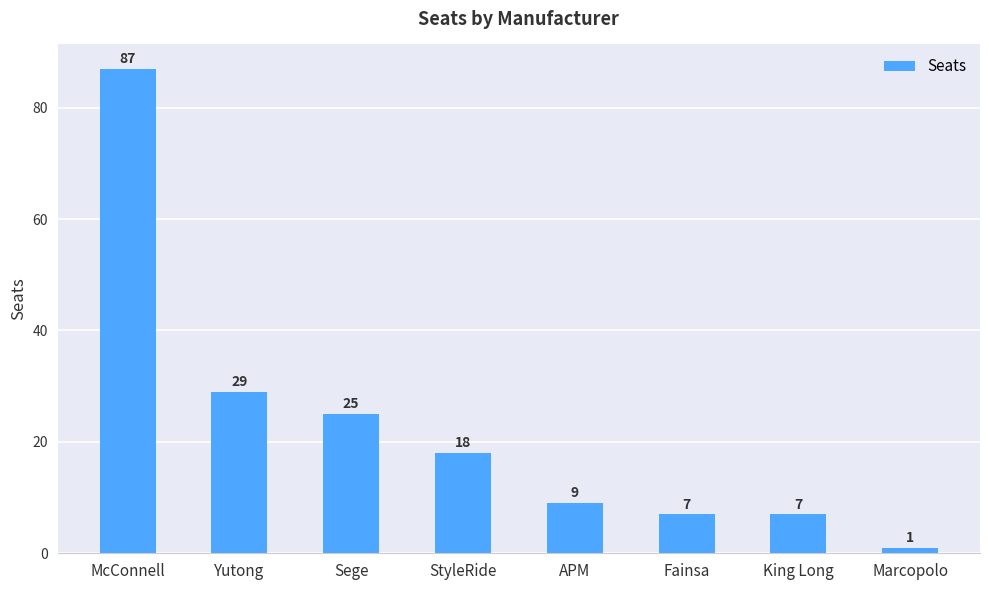

What is the greatest value displayed?

87